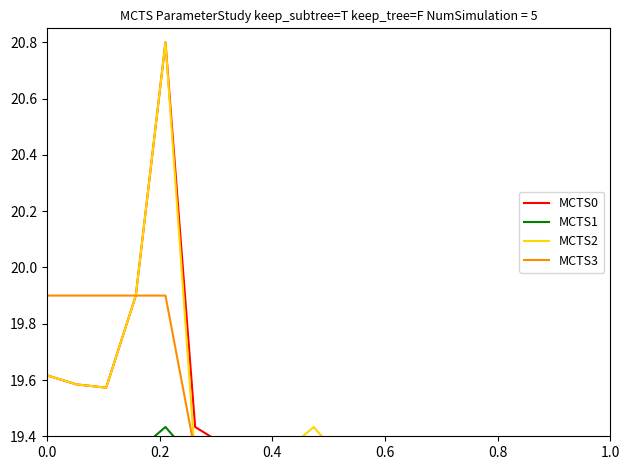

How many lines are shown in the chart?

4